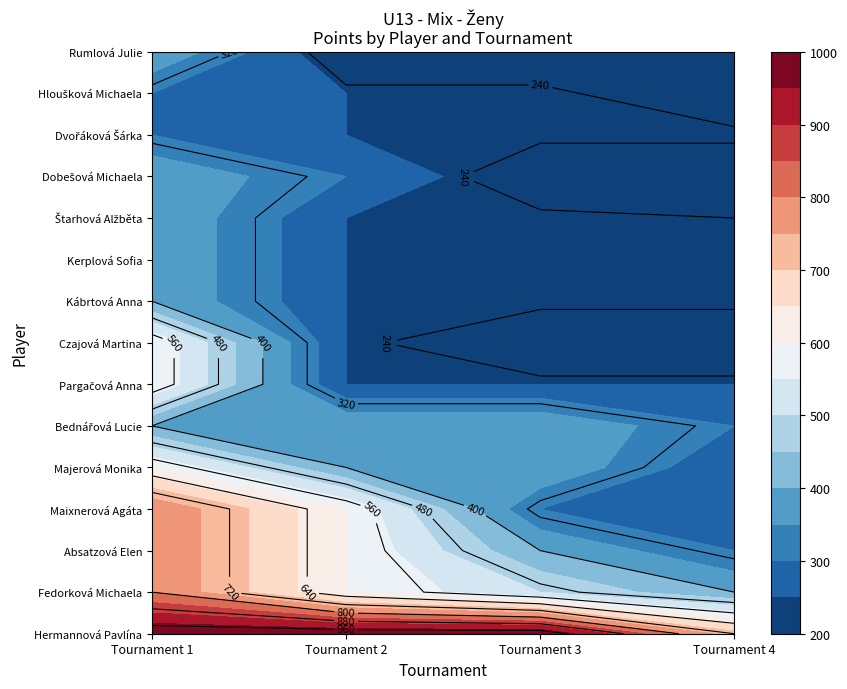

Rank the categories by Pargačová Anna value from lowest to highest.

1, 2, 3, 0